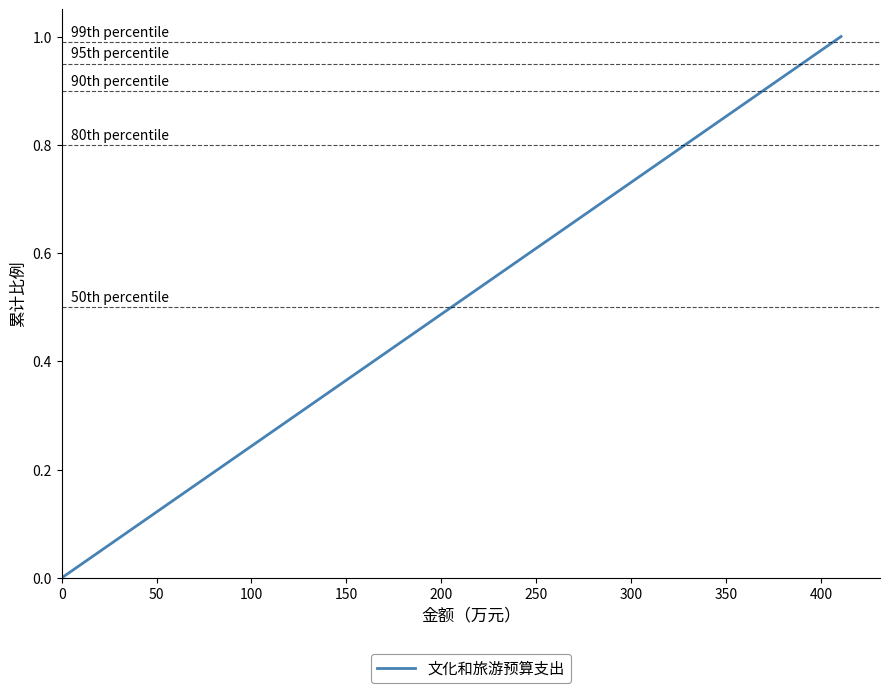

What is the maximum value shown in the chart?

1.0